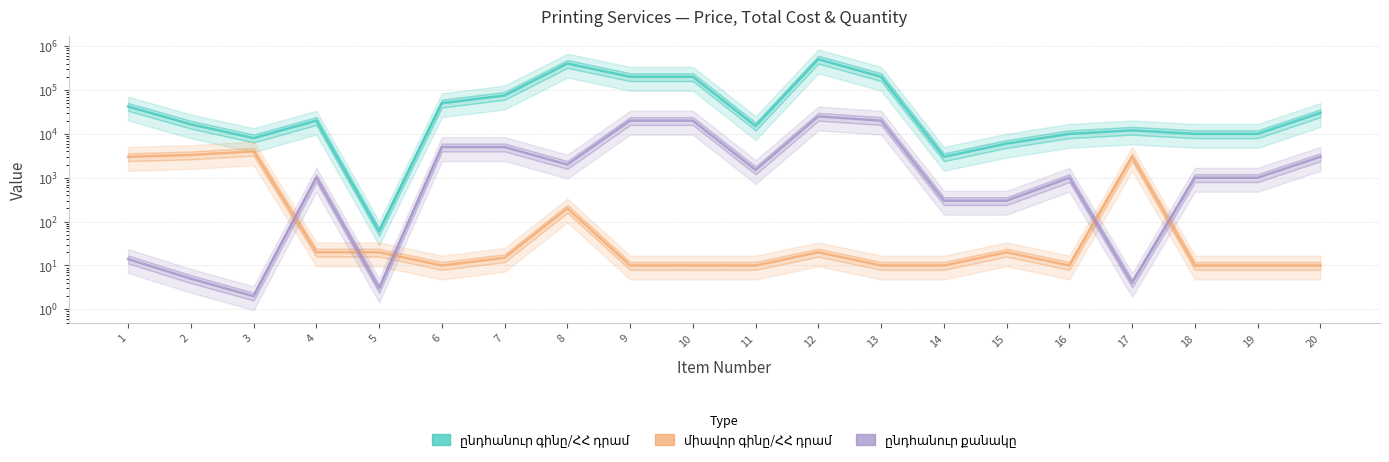

Where is the first local minimum for ընդհանուր քանակը?

3